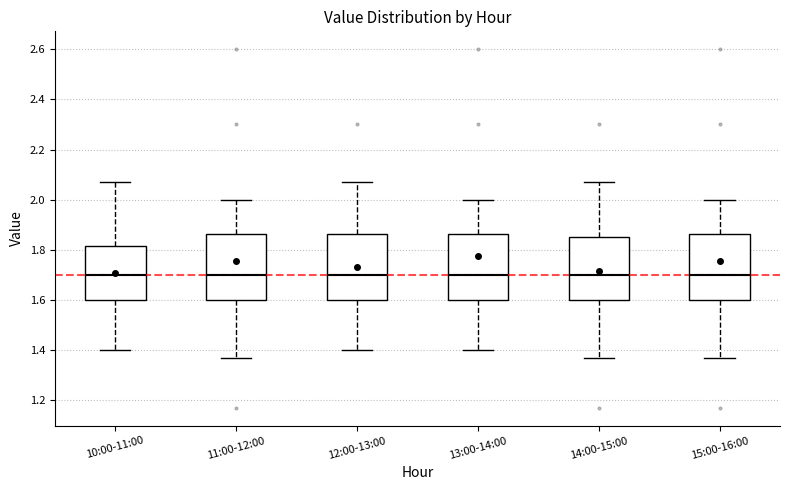

Reading left to right, read every box against the y-axis: the position of its median line, the range the box covers, and the ends of its whiskers. The values are not printed on the chart, so give them approximately, as read against the axis.

10:00-11:00: median 1.70, box 1.60 to 1.82, whiskers 1.40 to 2.08
11:00-12:00: median 1.70, box 1.60 to 1.86, whiskers 1.38 to 2.00
12:00-13:00: median 1.70, box 1.60 to 1.86, whiskers 1.40 to 2.08
13:00-14:00: median 1.70, box 1.60 to 1.86, whiskers 1.40 to 2.00
14:00-15:00: median 1.70, box 1.60 to 1.86, whiskers 1.38 to 2.08
15:00-16:00: median 1.70, box 1.60 to 1.86, whiskers 1.38 to 2.00